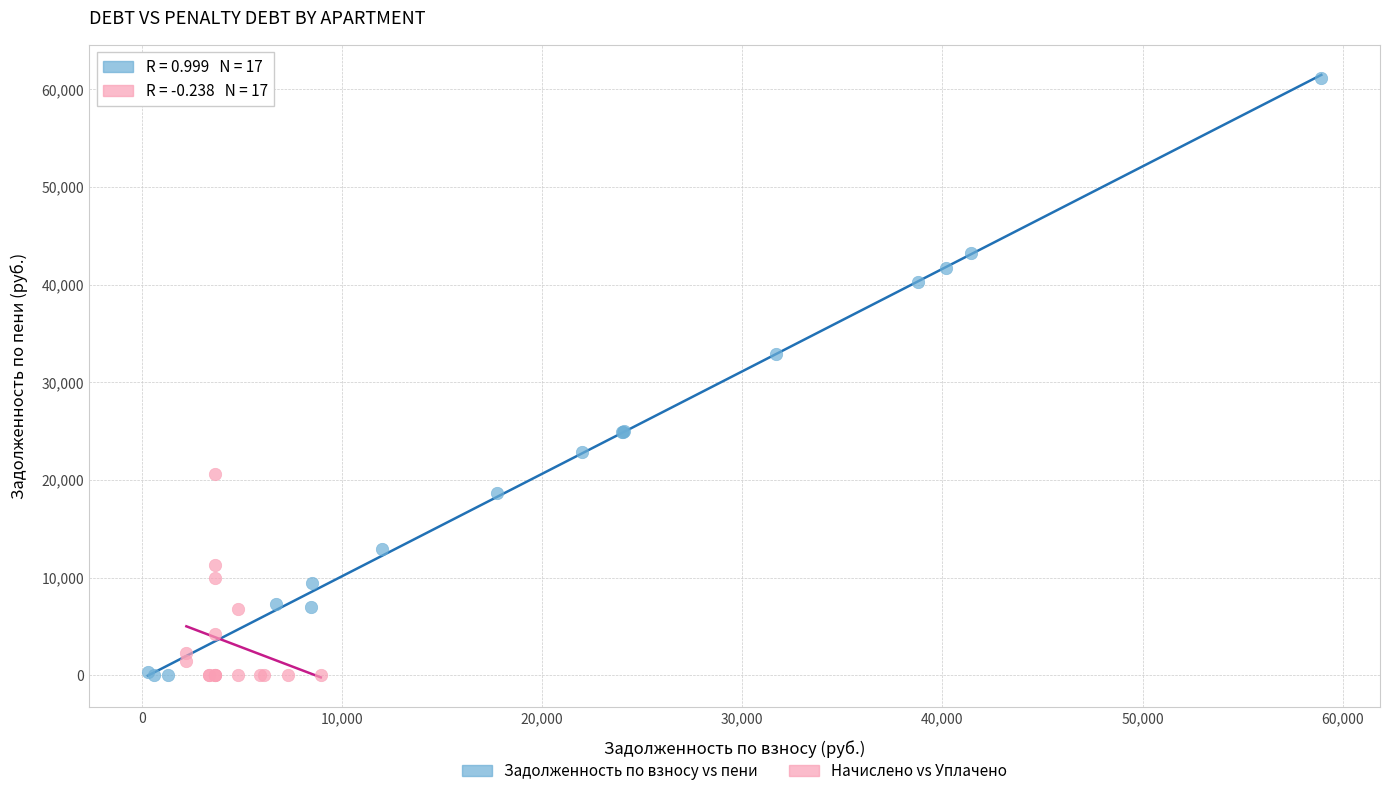

Which series has the largest Y range (max minus min)?

Задолженность по взносу vs пени